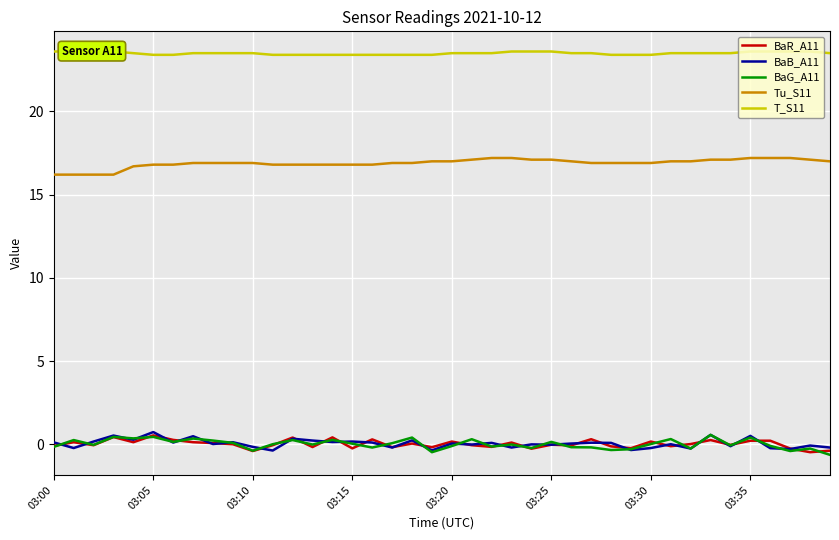

True or false: Tu_S11 and BaR_A11 intersect in this chart.

False